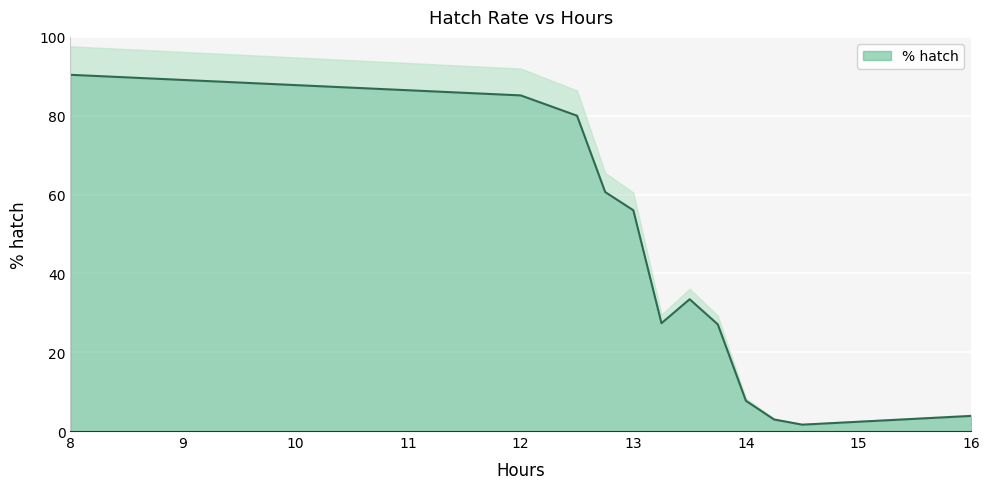

Reading right to left, extract all data points from this chart.

16=3.8	14.5=1.6	14.25=2.9	14=7.7	13.75=27.1	13.5=33.4	13.25=27.4	13=56.0	12.75=60.6	12.5=80.0	12=85.2	8=90.4